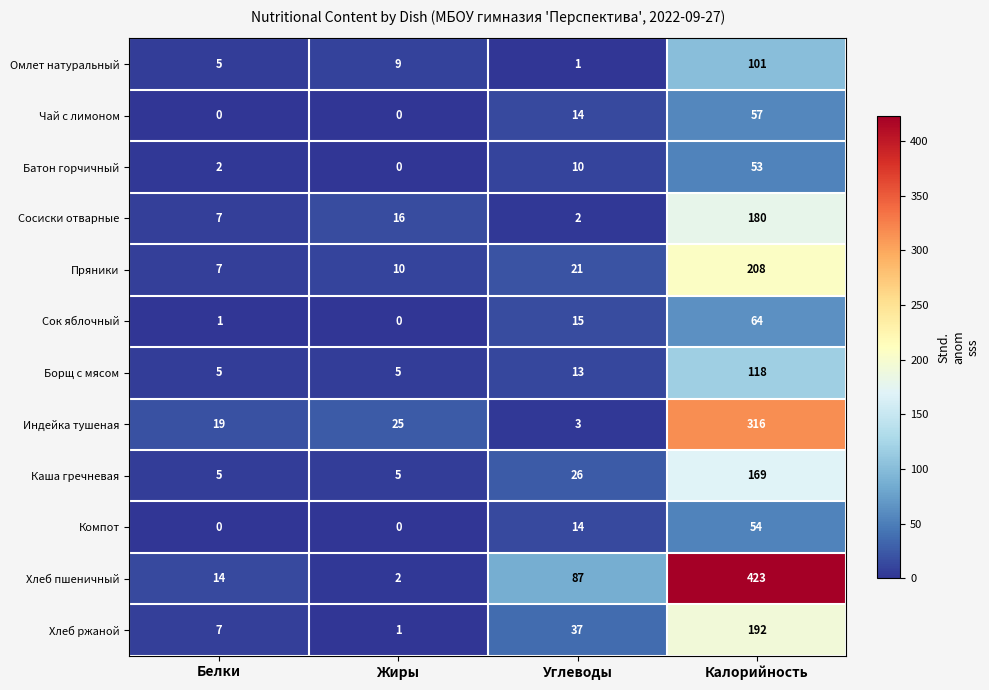

Rank the series by their maximum value, from lowest to highest.

Батон горчичный, Компот, Чай с лимоном, Сок яблочный, Омлет натуральный, Борщ с мясом, Каша гречневая, Сосиски отварные, Хлеб ржаной, Пряники, Индейка тушеная, Хлеб пшеничный